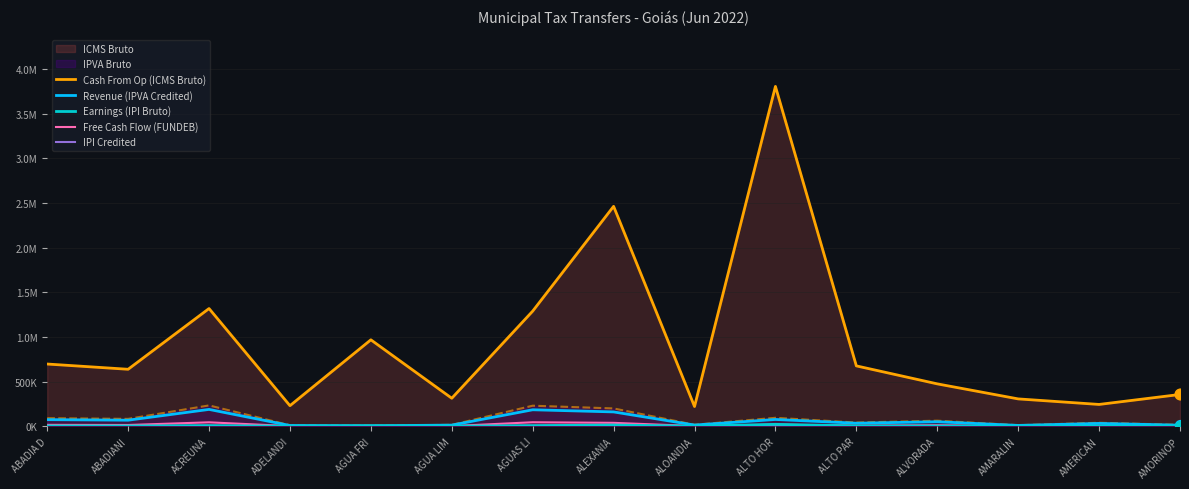

At which category is the sum across all series the highest?

ALTO HOR